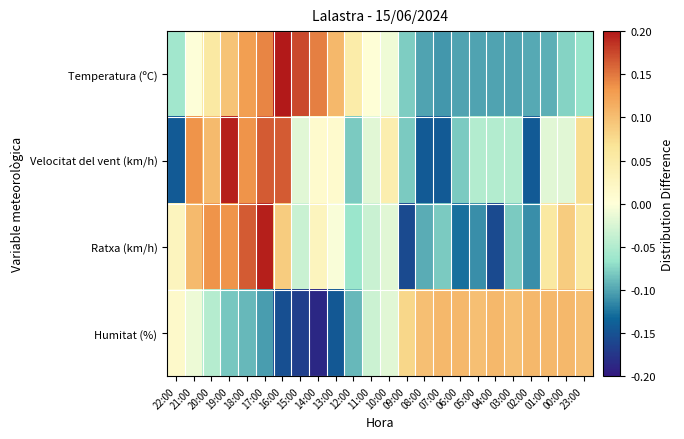

Which has a higher value, 01:00 or 11:00?

11:00